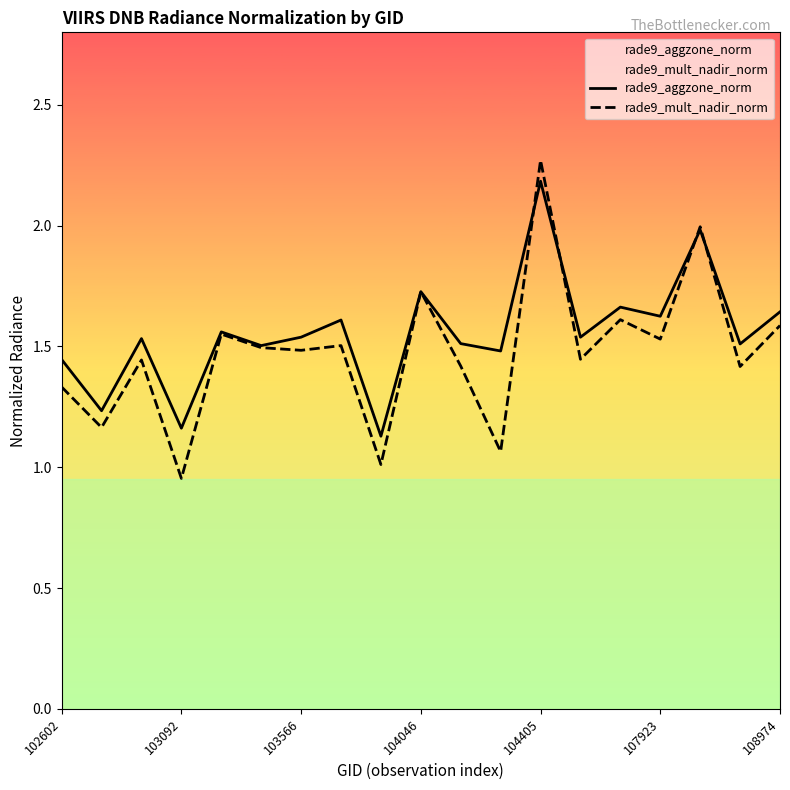

What are all the series names shown in the legend?

rade9_aggzone_norm, rade9_mult_nadir_norm